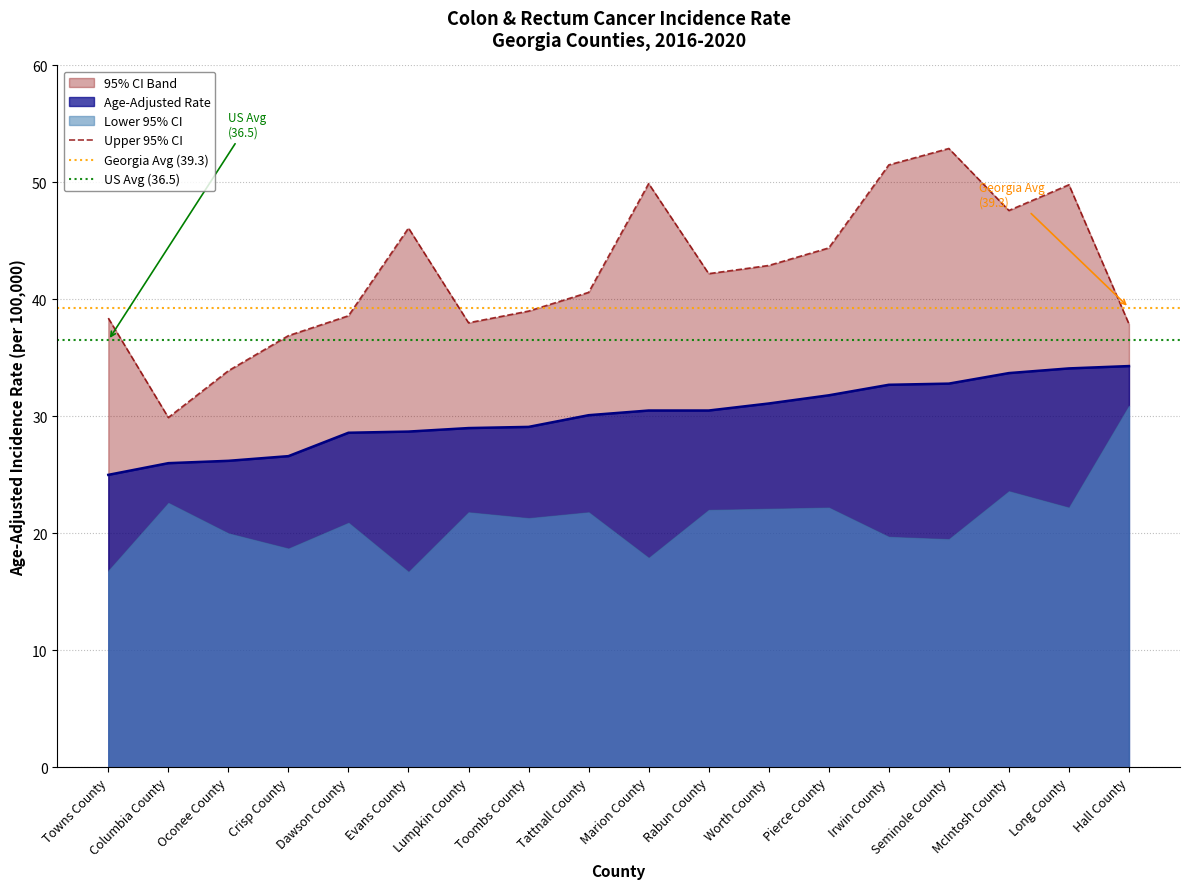

The value of Age-Adjusted Rate at Seminole County is 32.8. True or false?

True